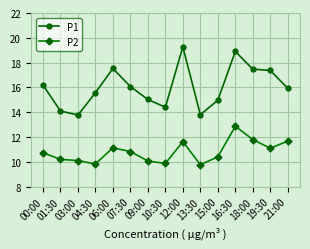

What is the sum of the P1 values at 18:00 and 07:30?

33.5